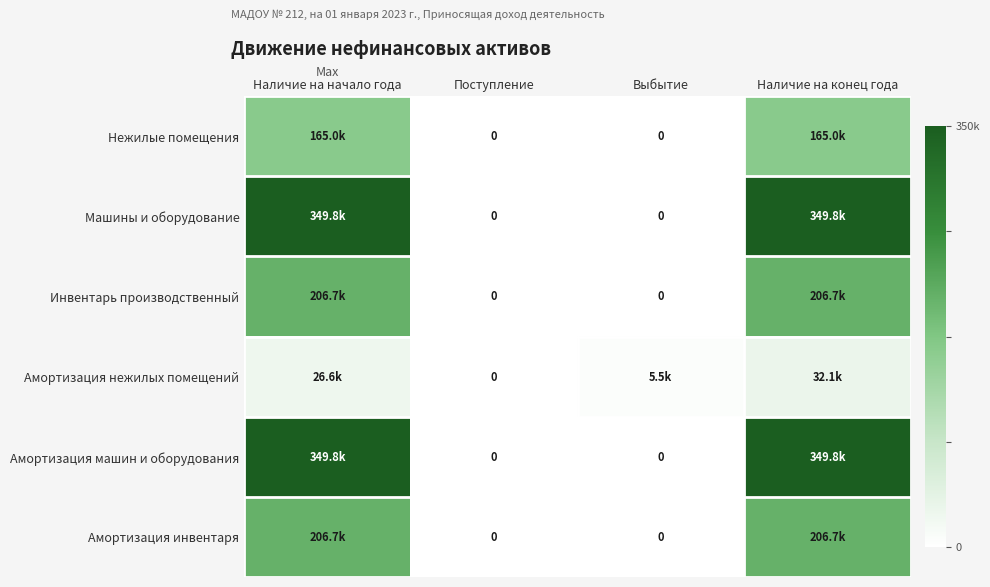

The value of Амортизация нежилых помещений at Выбытие is 7152.2. True or false?

False